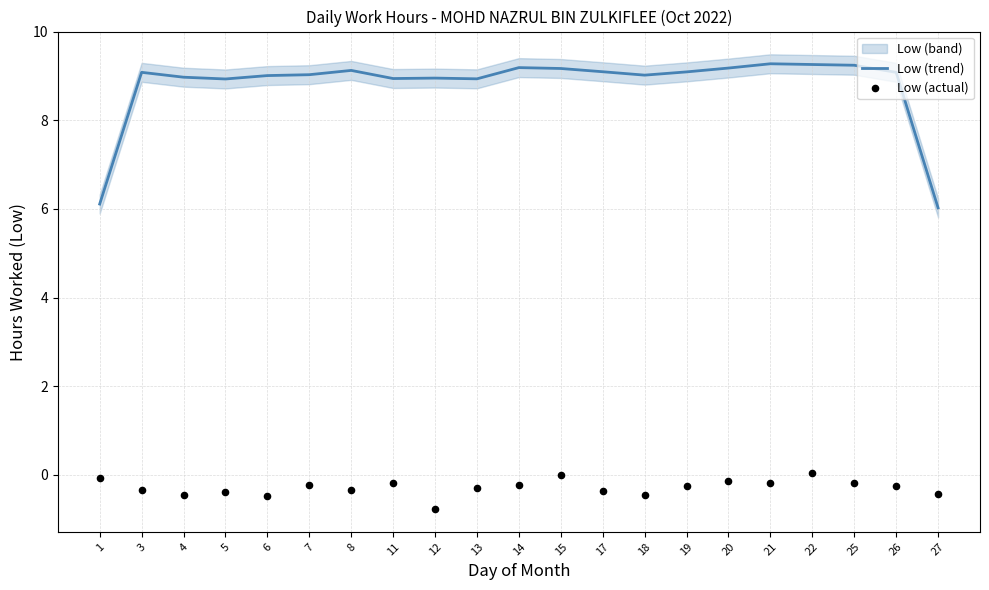

Which series has the largest total across all categories?

Low (trend)